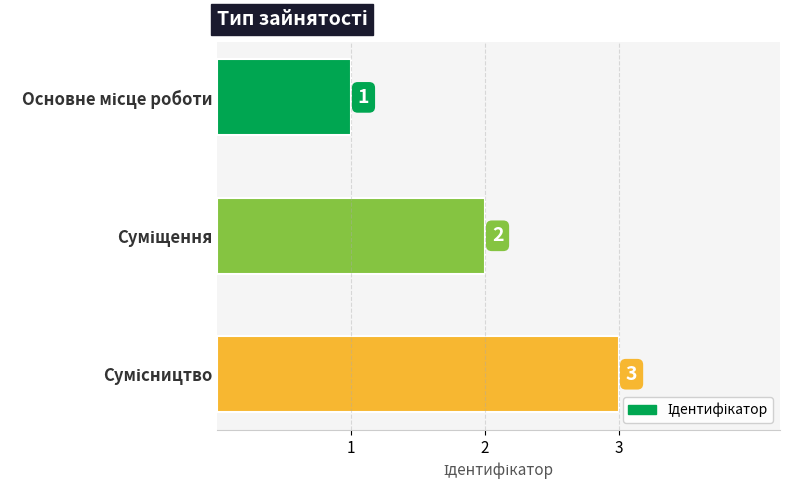

How many bars are there in total?

3